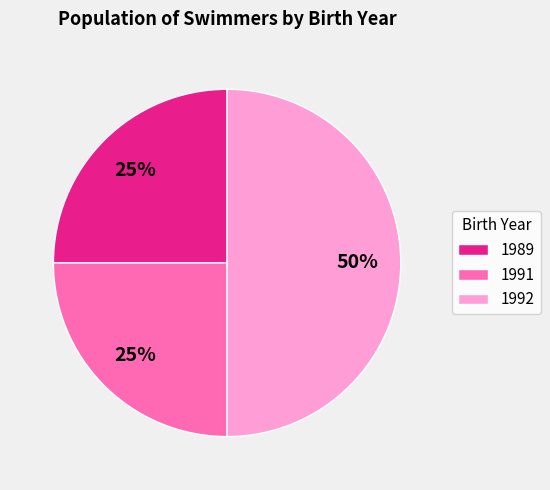

Is the sum of 1991 and 1992 greater than half?

Yes